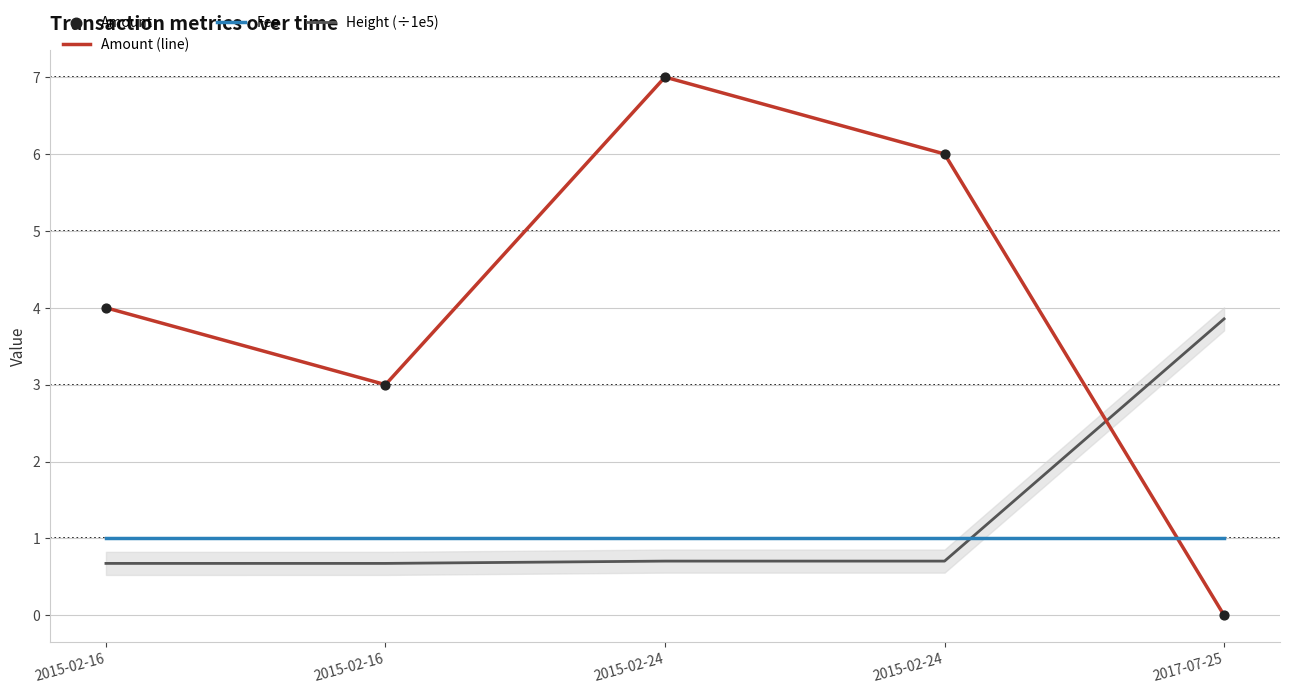

How many lines are shown in the chart?

3